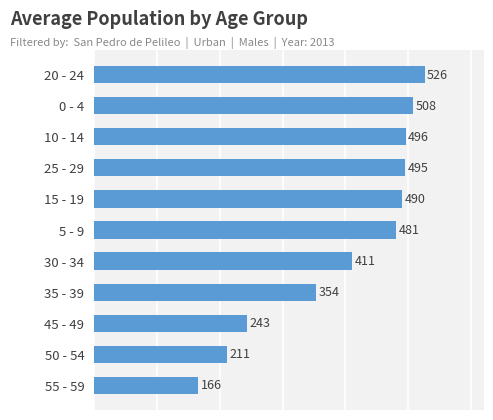

What is the change in value from 30 - 34 to 5 - 9?

+70